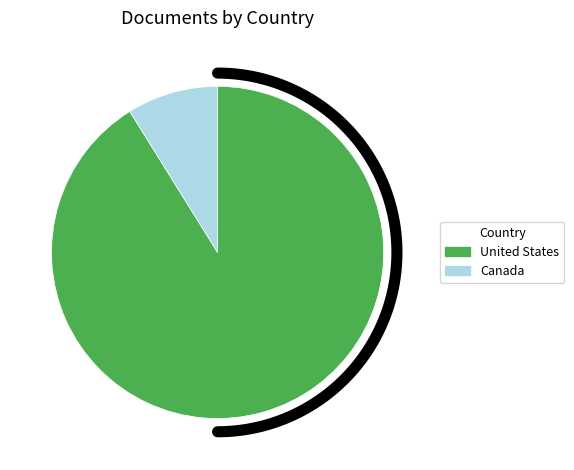

What percentage is the United States slice, to the nearest percent?

91%